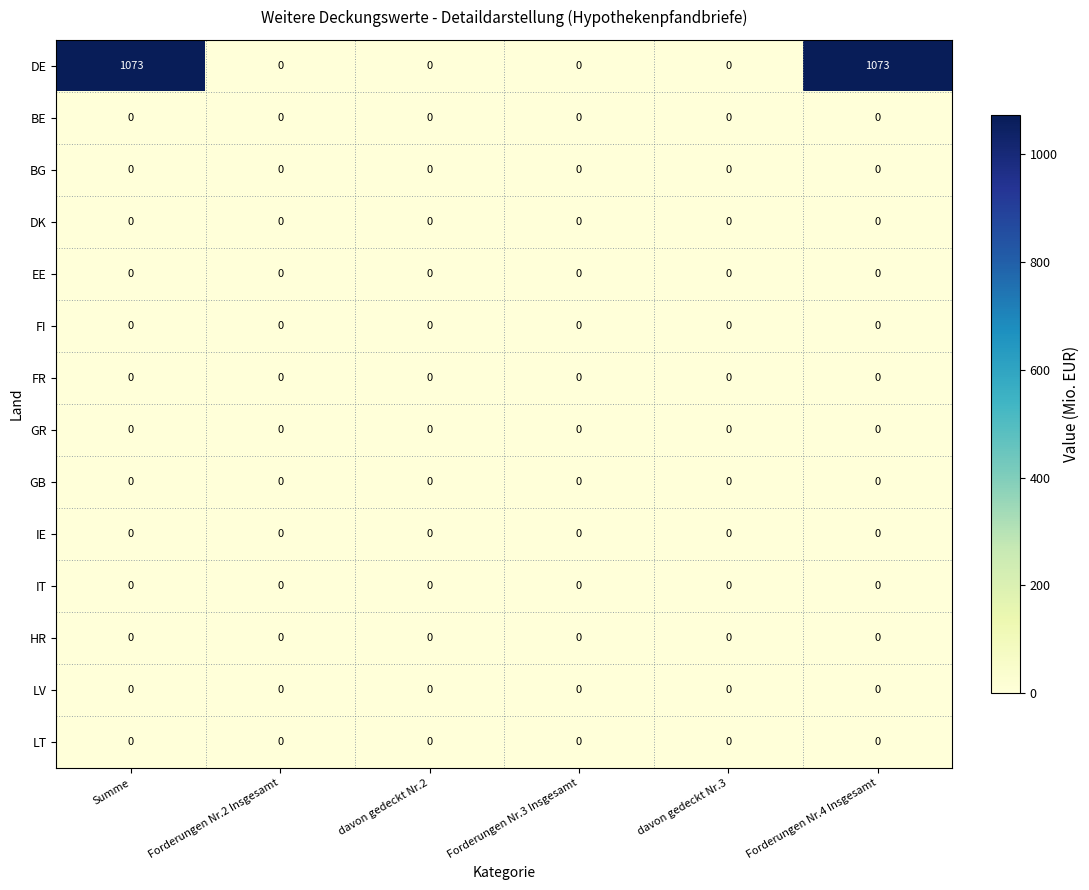

Which series has the largest total across all categories?

DE